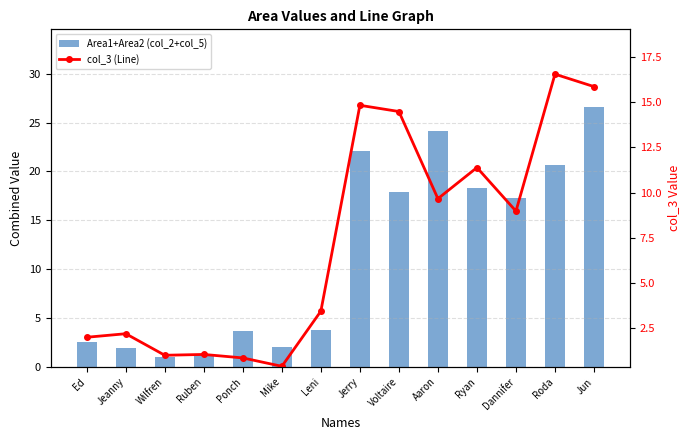

Rank the series at Jun from highest to lowest value.

Area1+Area2 (col_2+col_5), col_3 (Line)